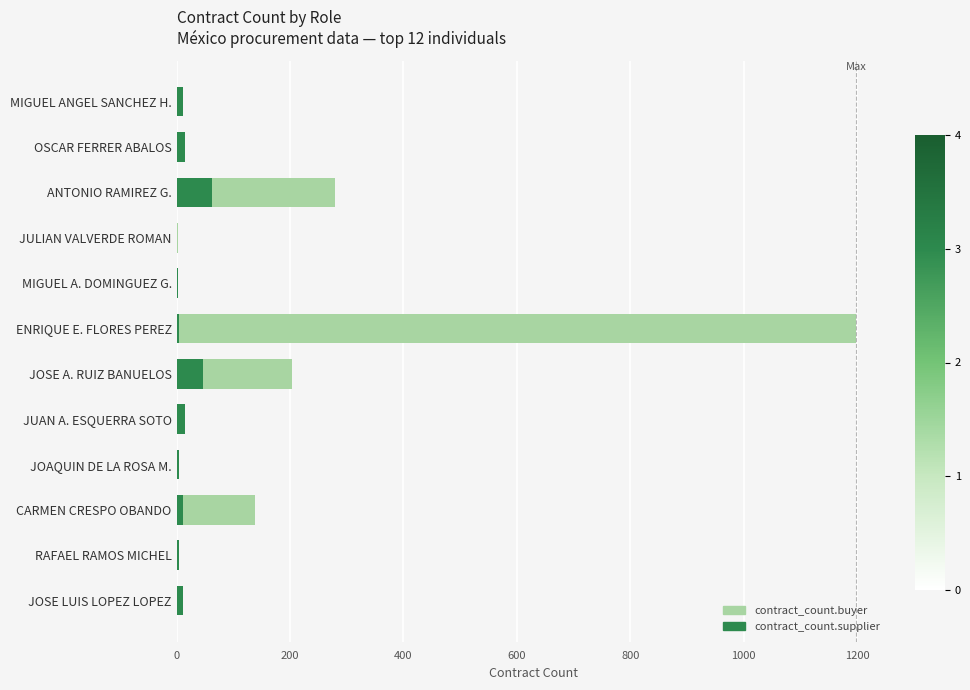

At how many categories does at least one series exceed 24?

4